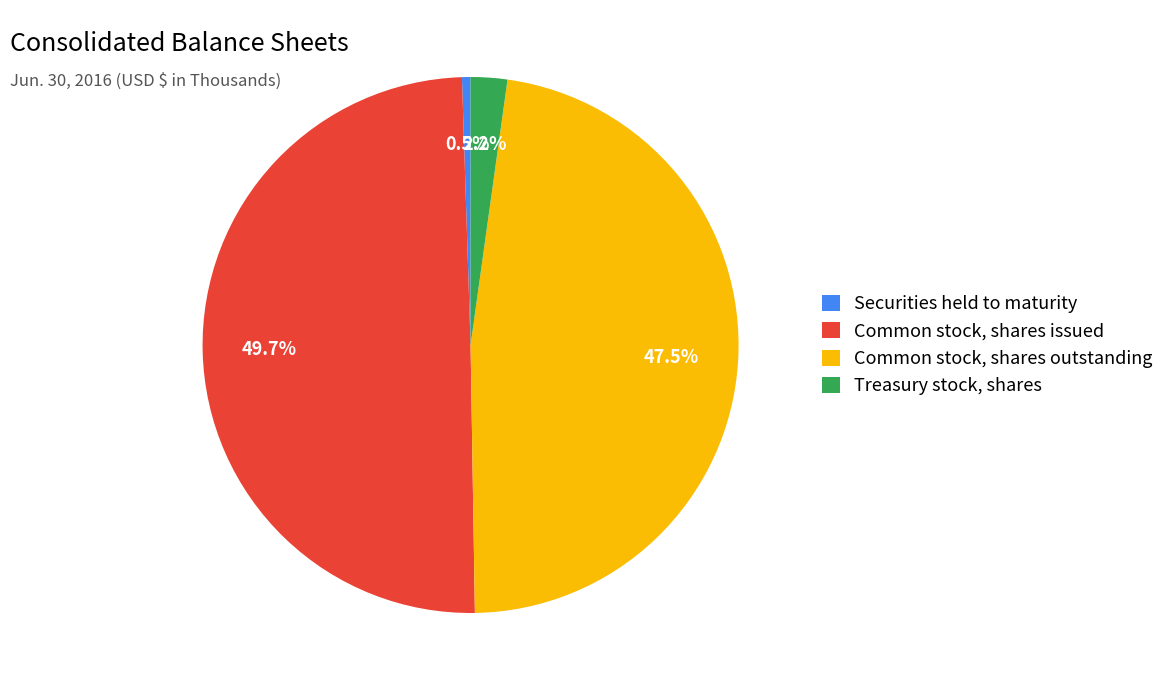

Is it true that Common stock, shares issued is 50% of the pie?

True